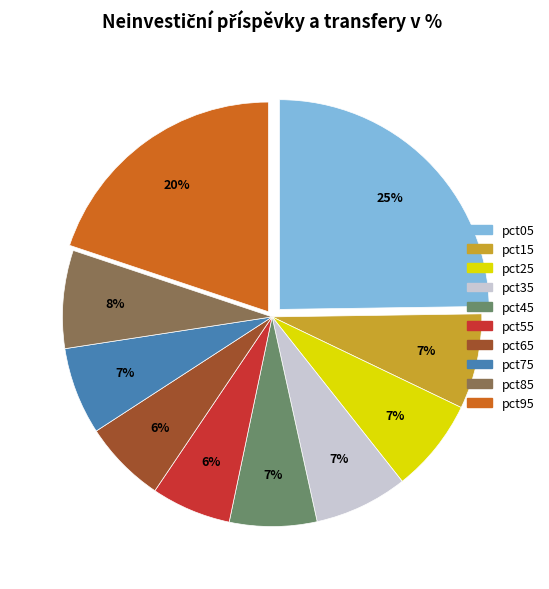

Do pct45 and pct65 together represent more than half of the pie?

No